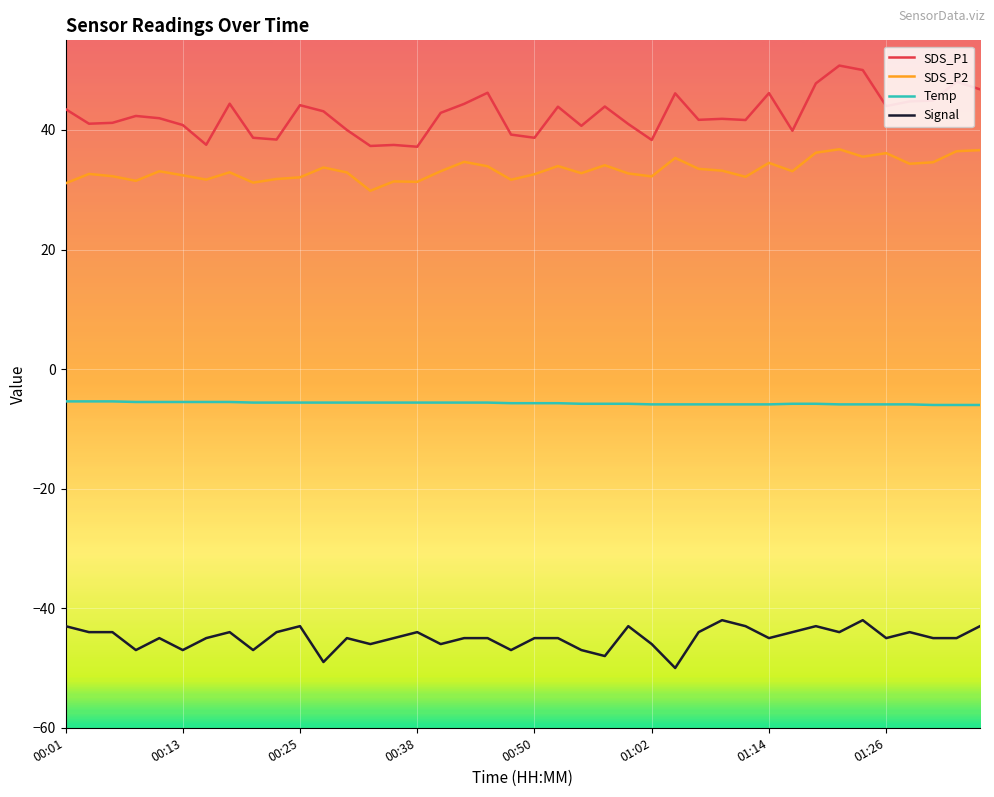

What is the sum of all SDS_P1 values?

1703.1